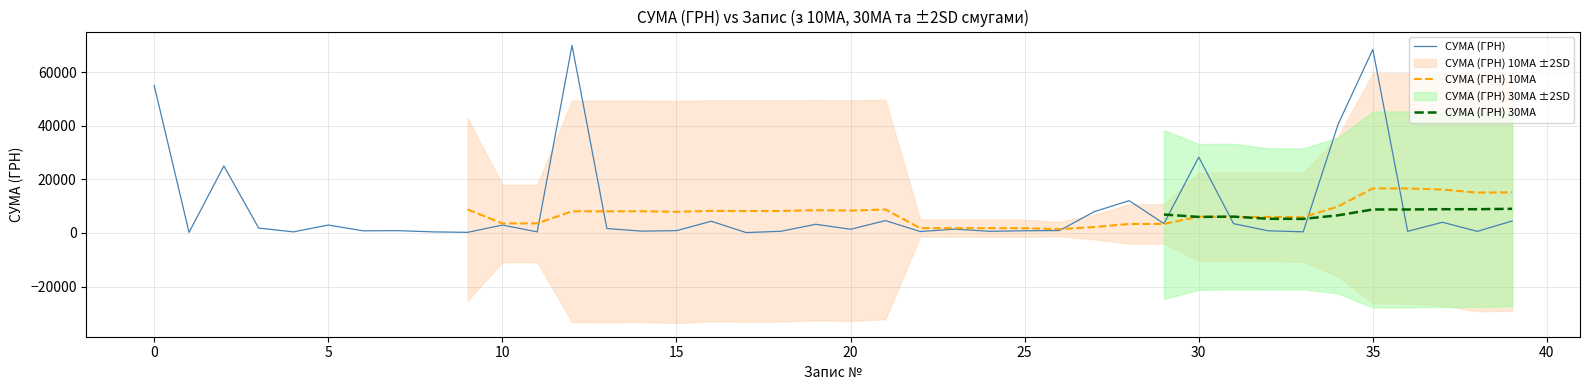

How many interior local valleys does the СУМА (ГРН) series have?

14